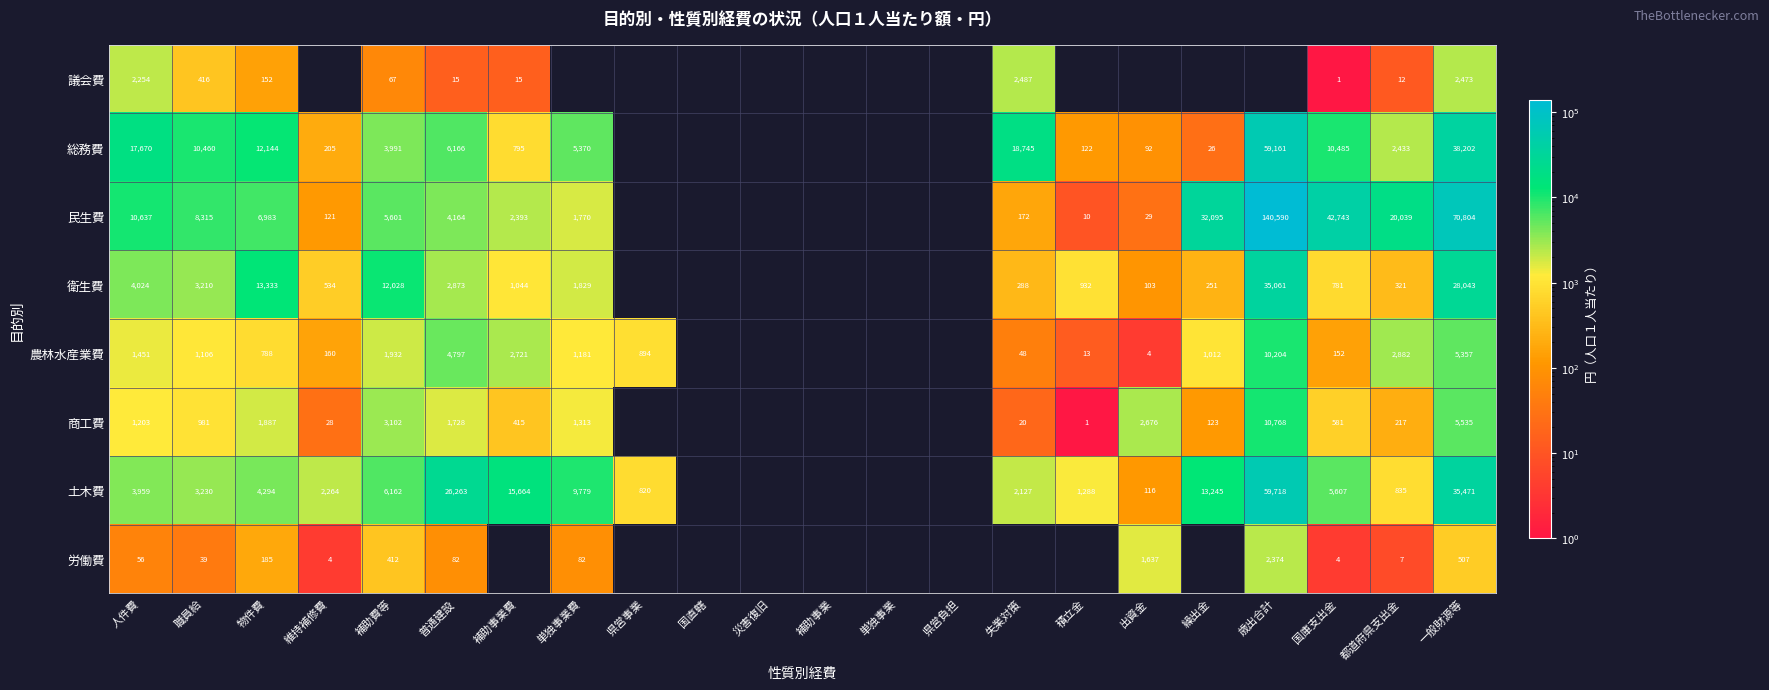

At which category is the sum across all series the highest?

一般財源等